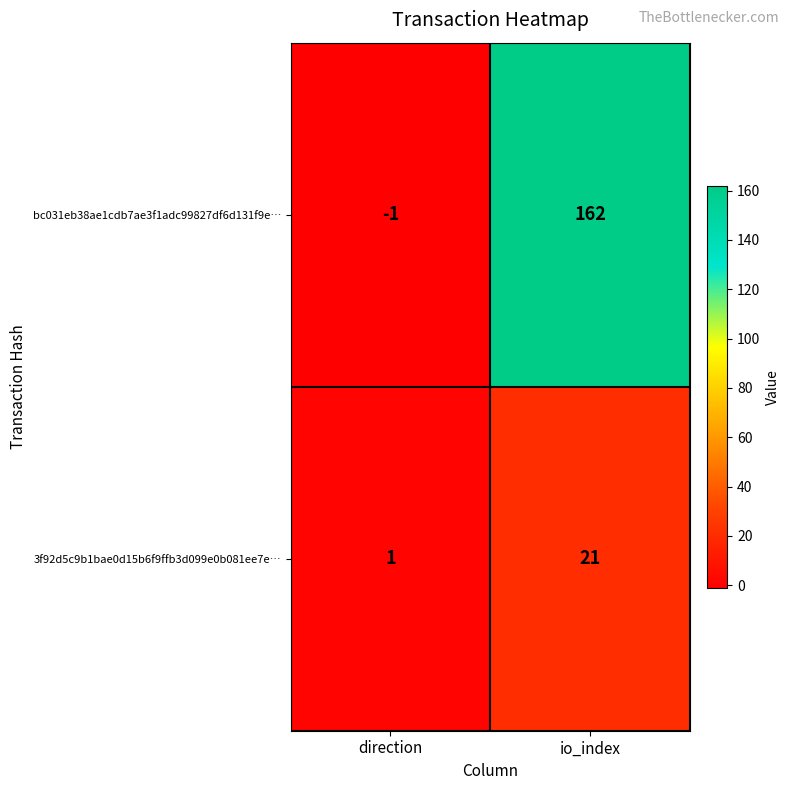

How many categories are shown in the chart?

2